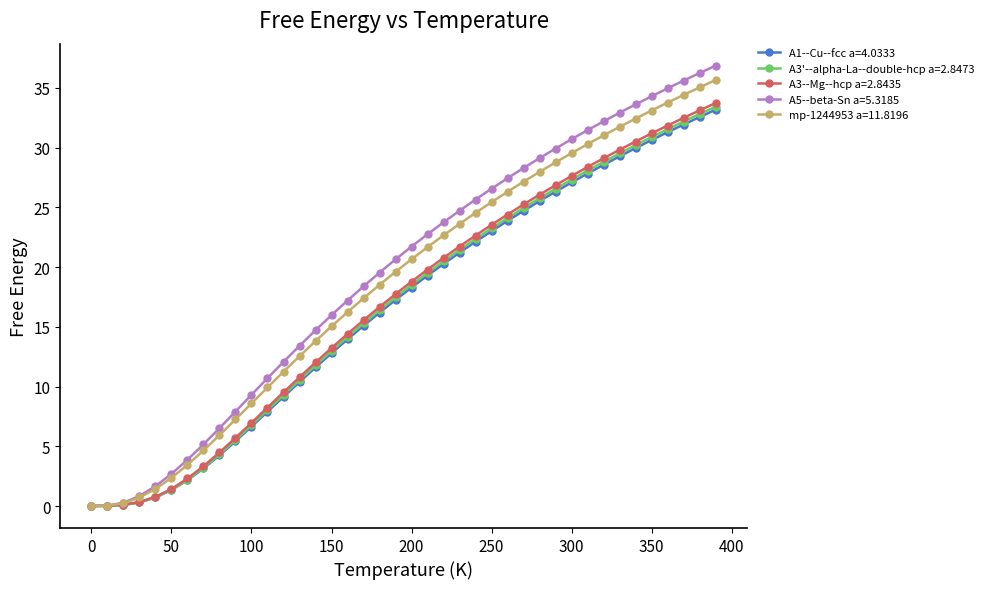

What is the maximum value for A3--Mg--hcp a=2.8435?

33.7